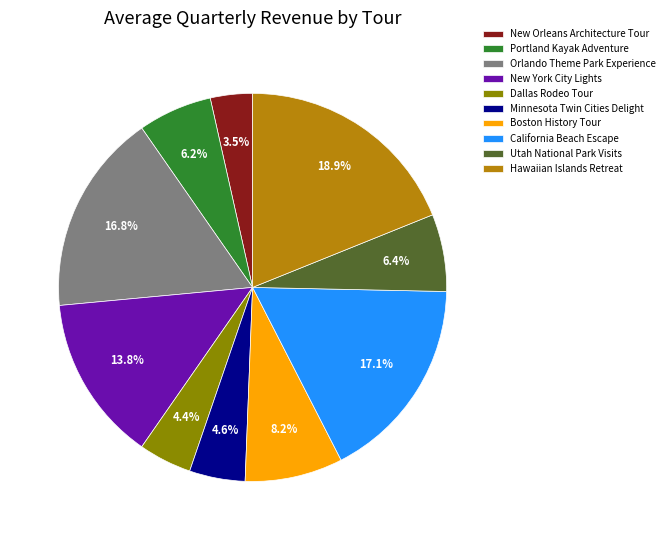

Does Boston History Tour account for over 50% of the chart?

No